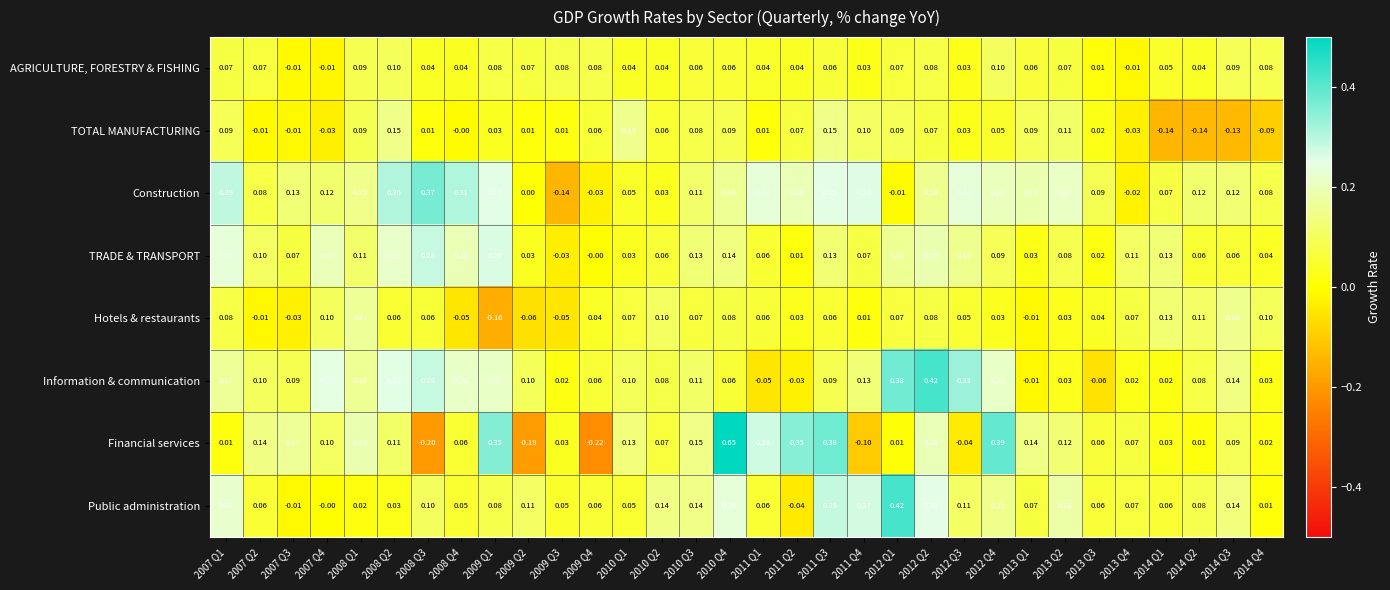

Is the value of Financial services at 2009 Q1 greater than the value of Information & communication at 2007 Q3?

Yes